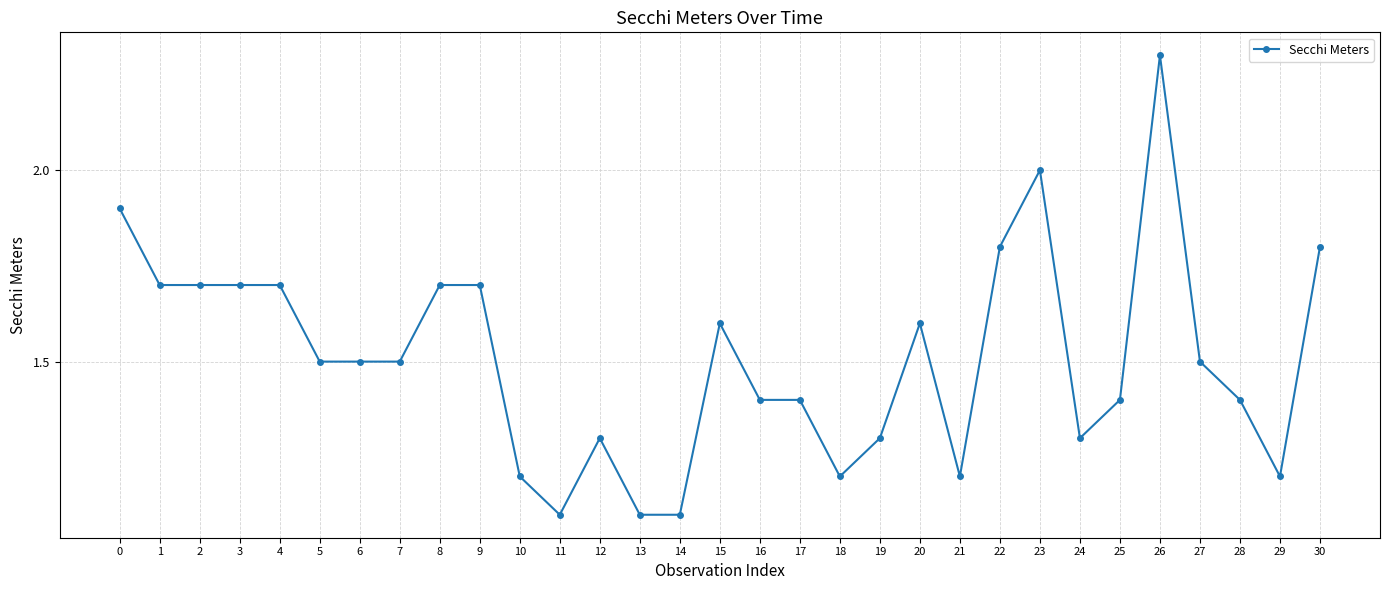

Which has a higher value, 29 or 23?

23